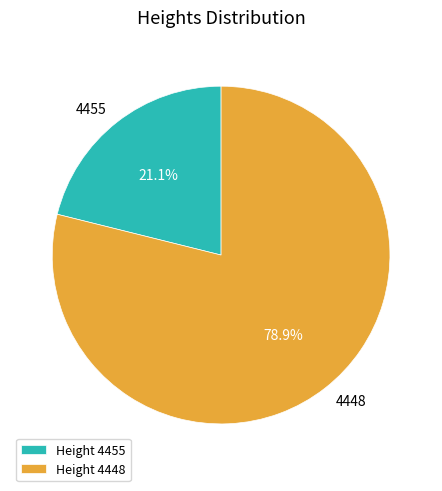

Does any single category account for the majority?

Yes